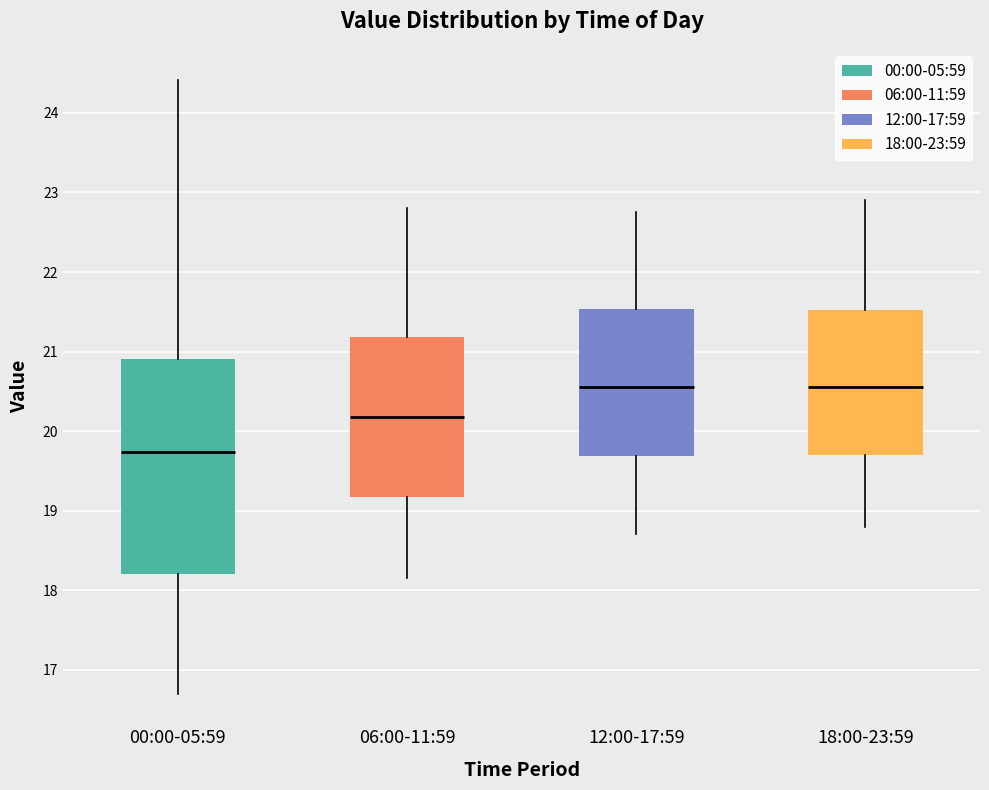

Where does the upper whisker of the box for 06:00-11:59 end on the y-axis? The values are not printed on the chart, so give them approximately, as read against the axis.

22.8